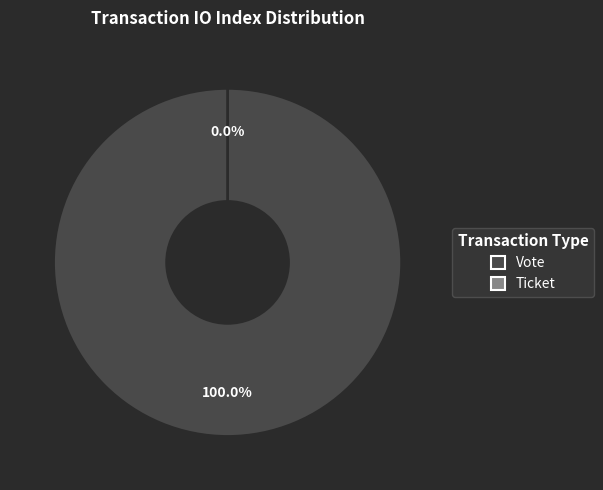

How much of the chart is everything except Ticket?

100.0%